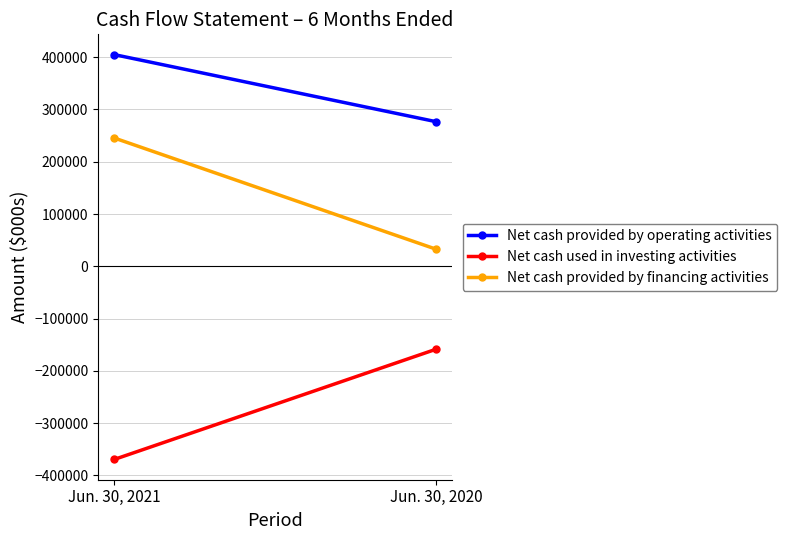

Rank the series by their average value, from lowest to highest.

Net cash used in investing activities, Net cash provided by financing activities, Net cash provided by operating activities